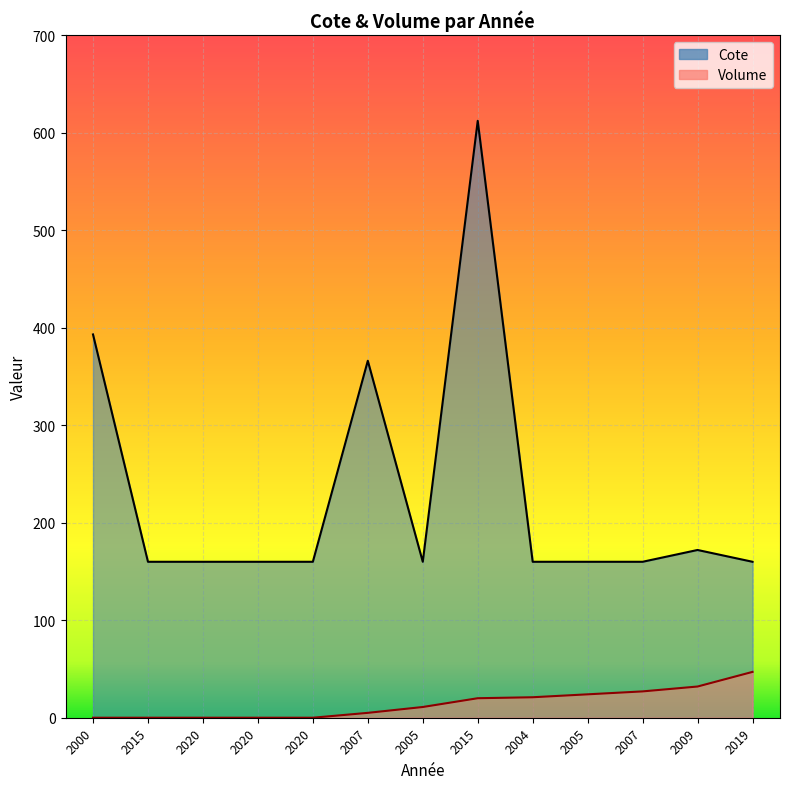

Reading left to right, extract all data points from this chart.

Cote: 393.0	159.9	159.9	159.9	159.9	366.0	159.9	612.0	159.9	159.9	159.9	172.0	159.9
Volume: 0.0	0.0	0.0	0.0	0.0	5.0	11.0	20.0	21.0	24.0	27.0	32.0	47.0